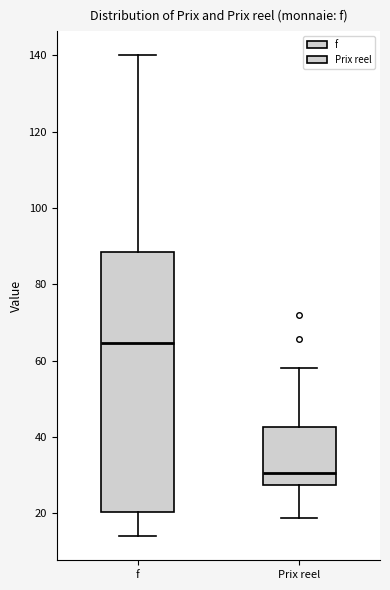

Which box's median line is the lowest?

Prix reel